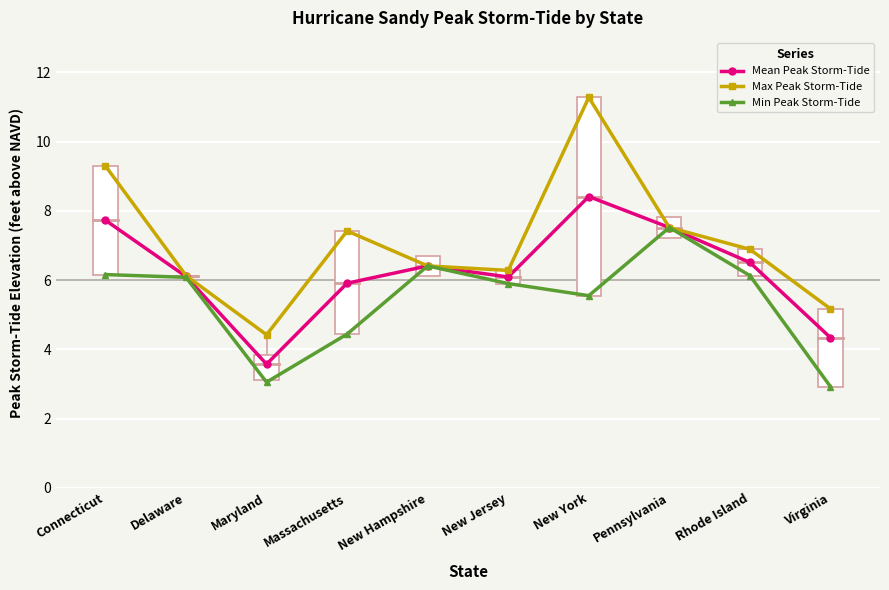

What is the average value of the Min Peak Storm-Tide series?

5.4